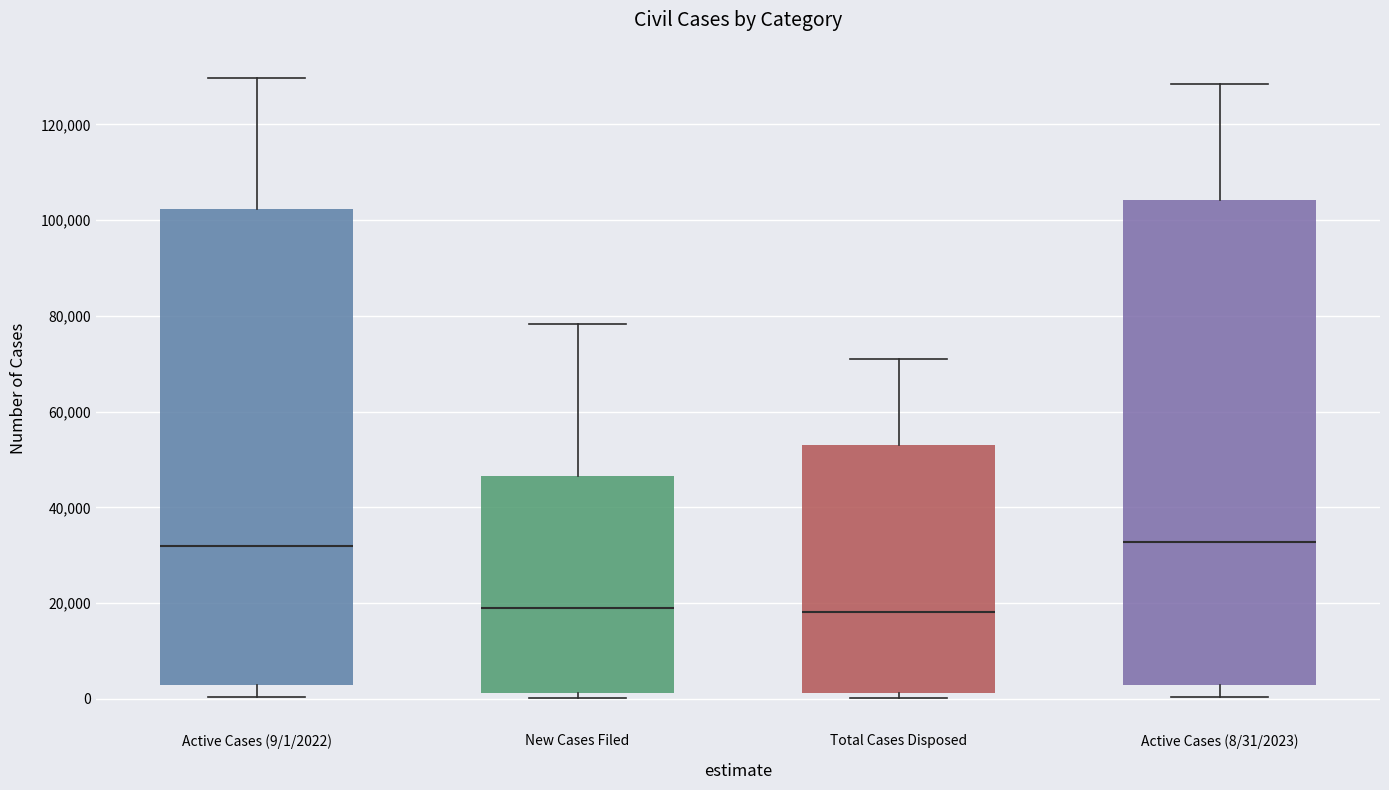

Reading left to right, read every box against the y-axis: the position of its median line, the range the box covers, and the ends of its whiskers. The values are not printed on the chart, so give them approximately, as read against the axis.

Active Cases (9/1/2022): median 32000, box 2000 to 102000, whiskers 0 to 130000
New Cases Filed: median 20000, box 2000 to 46000, whiskers 0 to 78000
Total Cases Disposed: median 18000, box 2000 to 54000, whiskers 0 to 70000
Active Cases (8/31/2023): median 32000, box 2000 to 104000, whiskers 0 to 128000